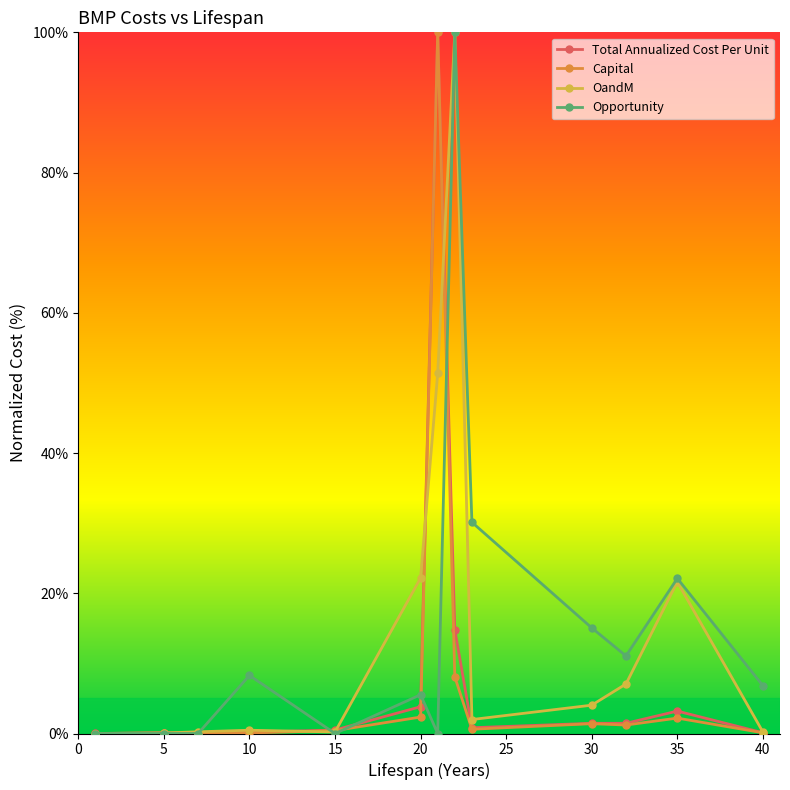

Is this an area chart (filled region under the line)?

No